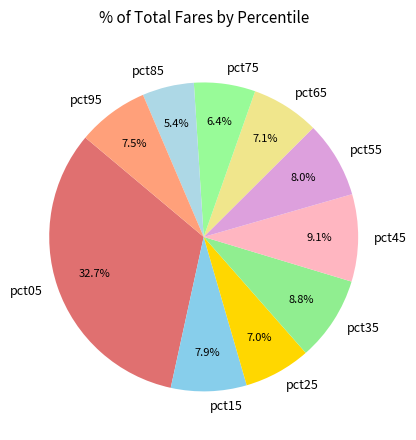

To the nearest percent, what is the average slice percentage?

10%